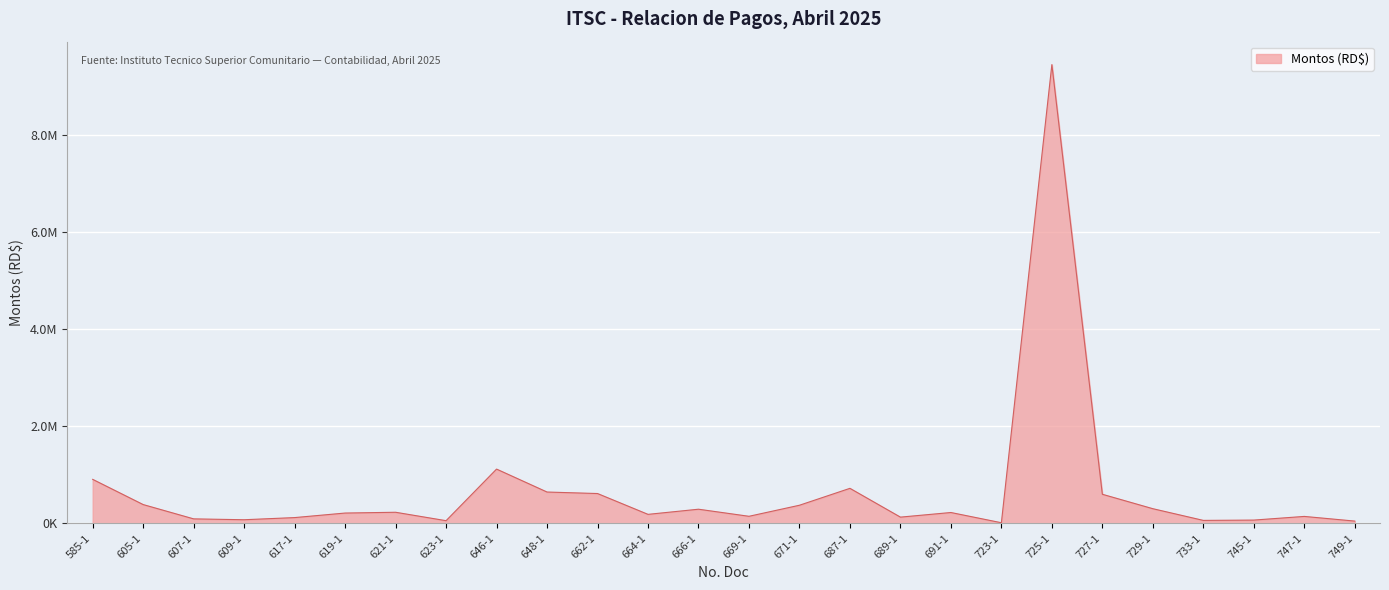

What is the average value?

660261.1